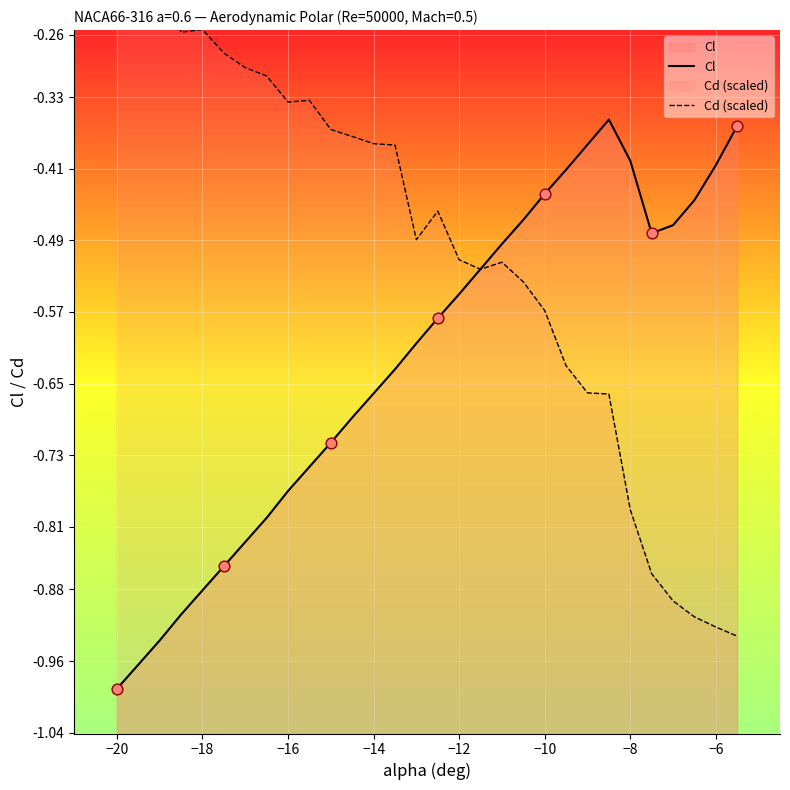

Which series contains the highest Y value?

Cd (scaled)